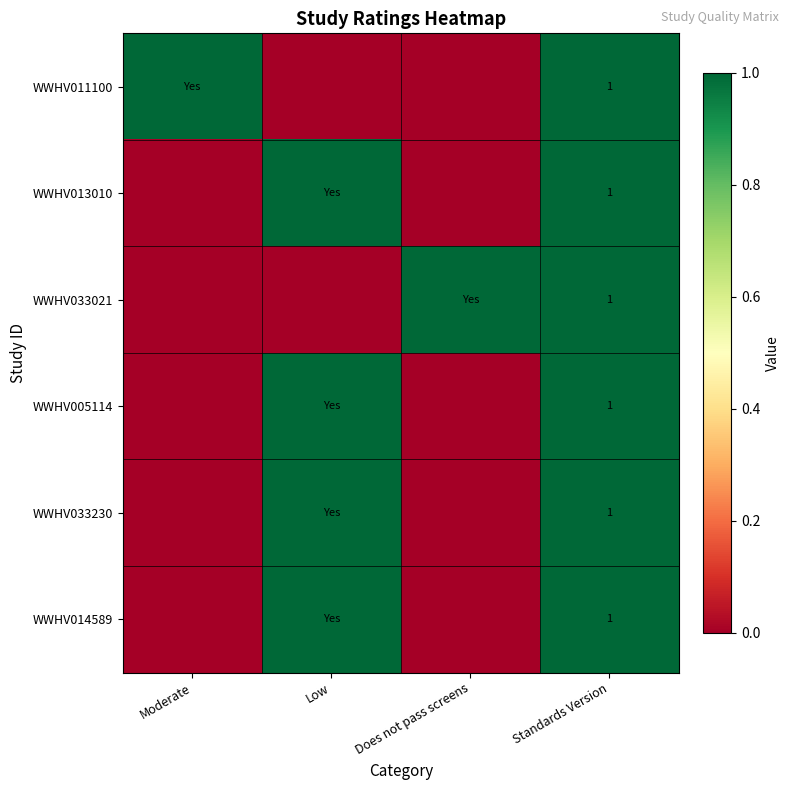

At which category does the chart reach its minimum across all series?

Low